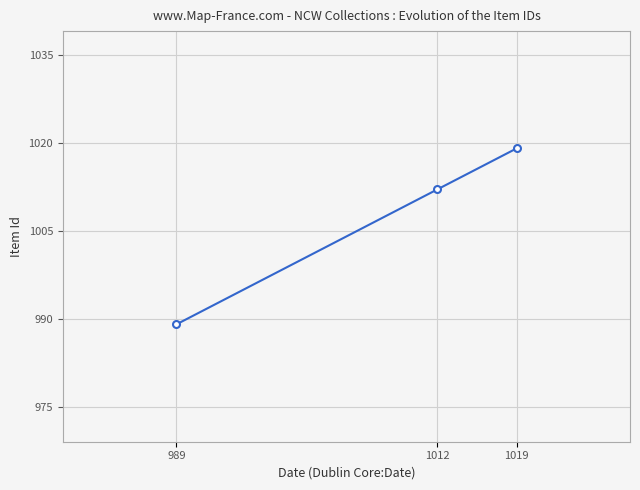

Where is the data nearest to the value 1004?

1012